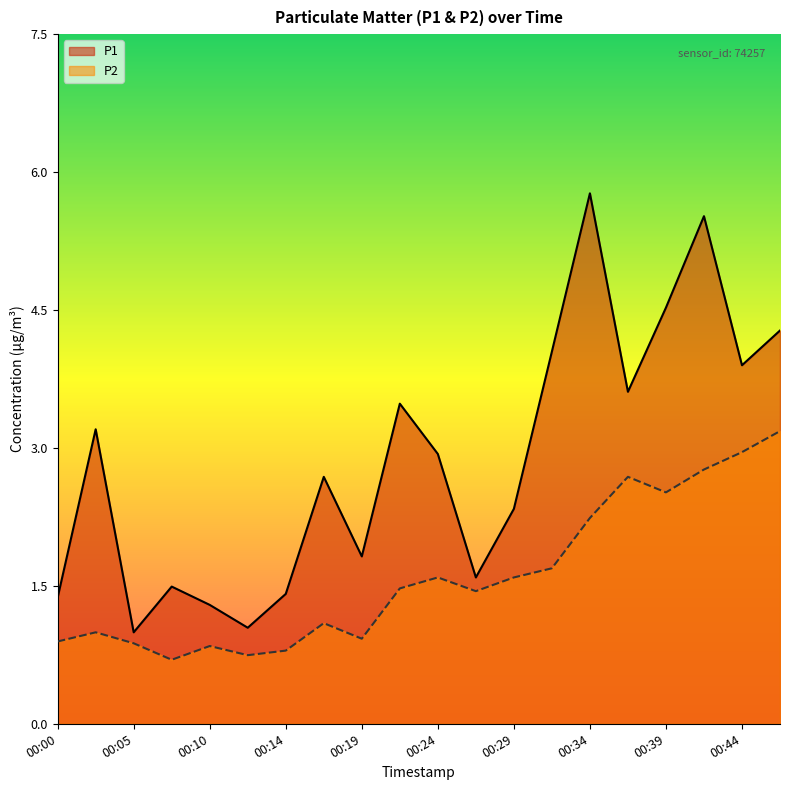

What are all the series names shown in the legend?

P1, P2